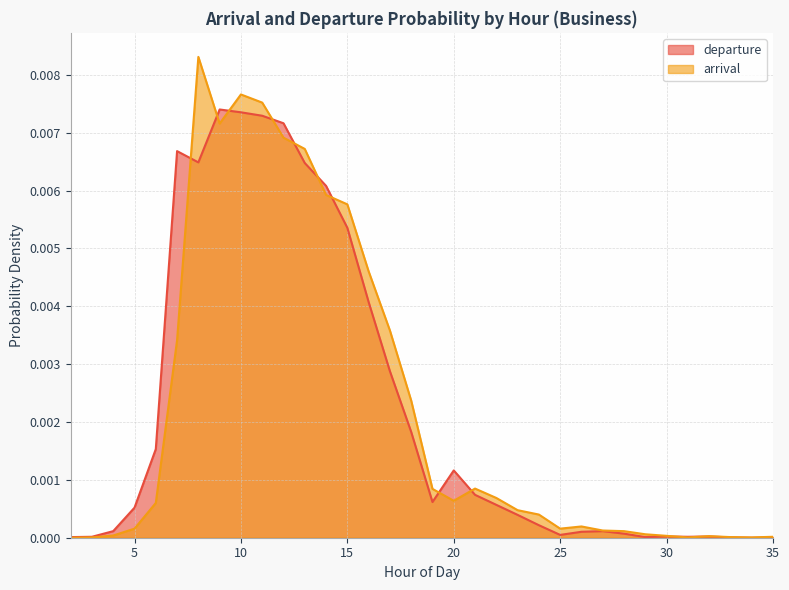

Which series ends up on top after the final intersection of arrival and departure?

arrival